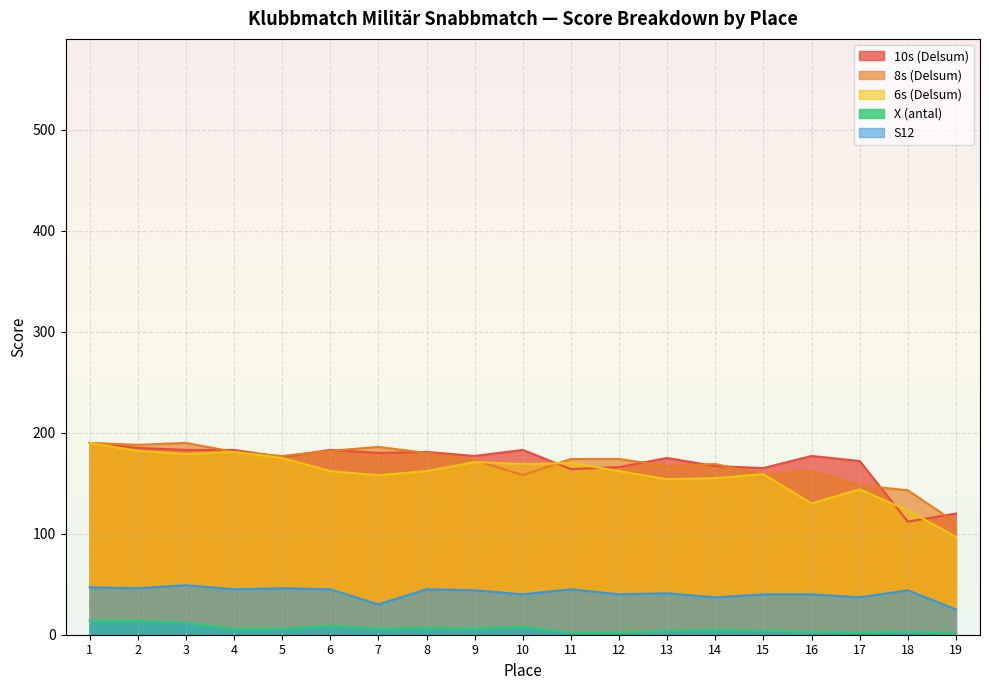

Reading left to right, transcribe all the data shown in this chart.

10s (Delsum): 190	185	183	183	176	183	180	181	177	183	164	166	175	167	165	177	172	112	120
8s (Delsum): 190	188	190	181	177	182	186	180	173	158	174	174	167	169	159	162	148	143	111
6s (Delsum): 190	182	179	181	175	162	158	162	171	169	170	162	154	155	159	130	144	123	97
X (antal): 14	14	12	6	6	9	6	7	6	8	2	2	4	5	4	3	2	3	1
S12: 47	46	49	45	46	45	30	45	44	40	45	40	41	37	40	40	37	44	25